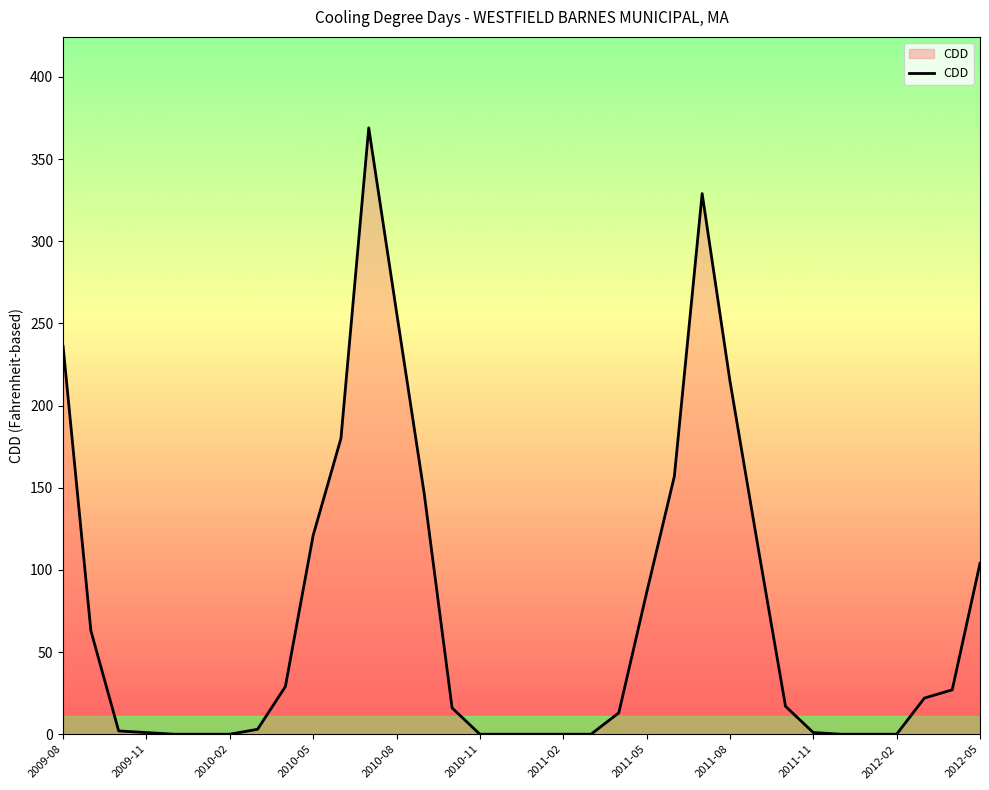

How many distinct data groups are displayed?

1